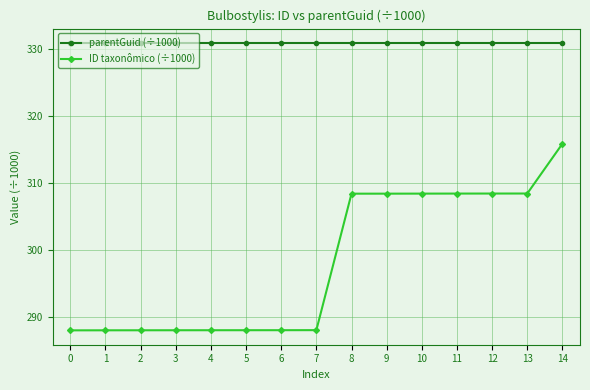

Which series changed the most between 2 and 13?

ID taxonômico (÷1000)